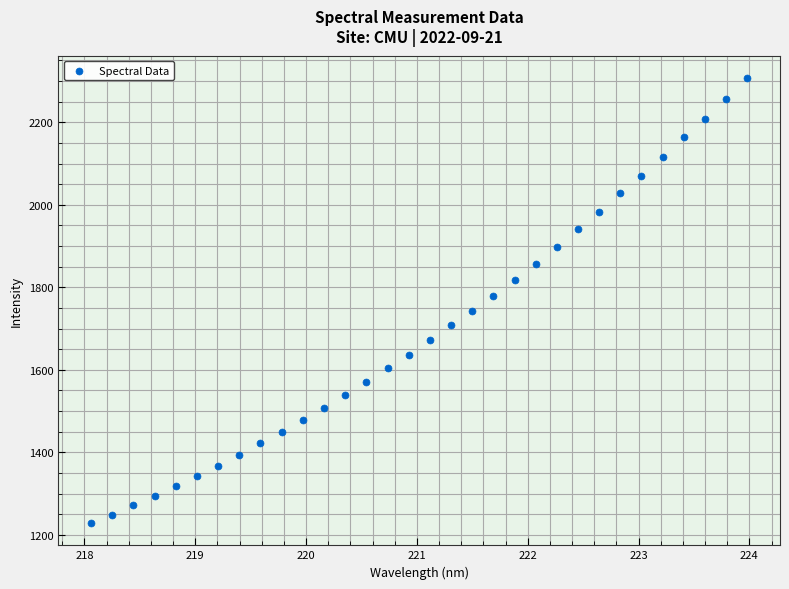

What is the range of Y values (max minus min)?

1078.6